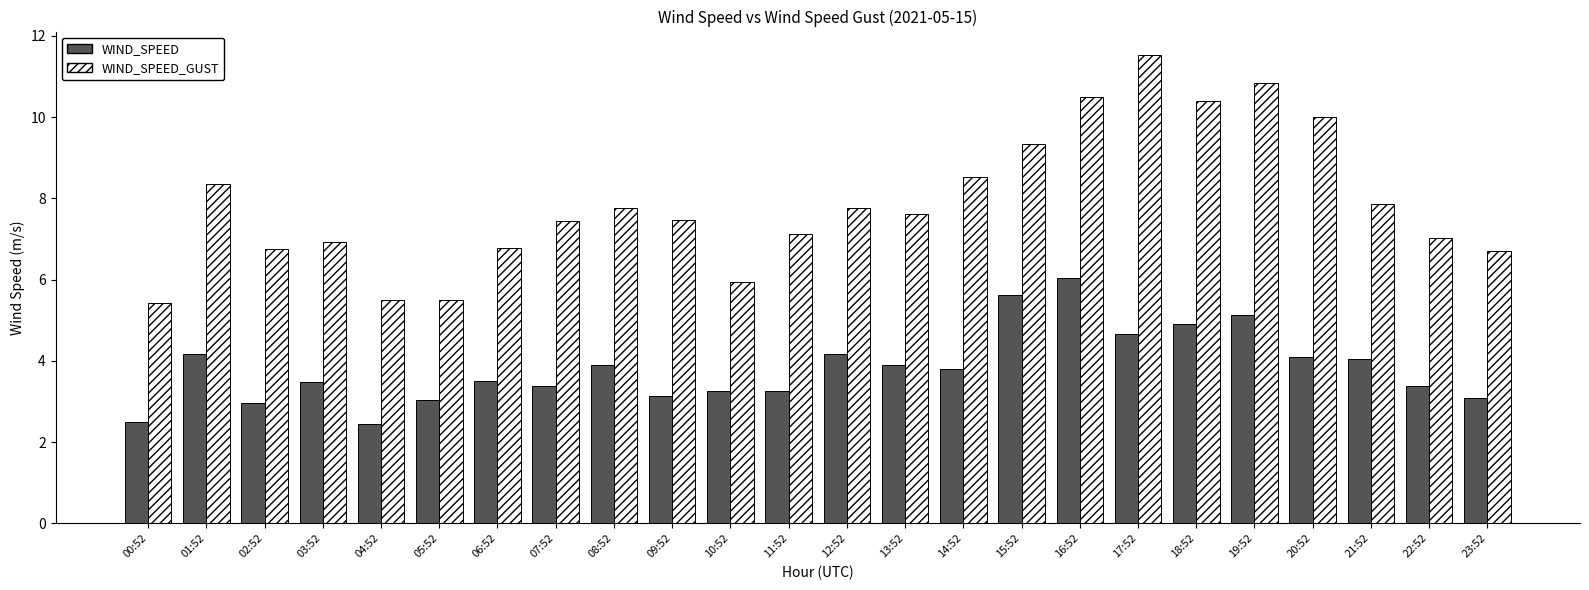

Which series has the largest total across all categories?

WIND_SPEED_GUST